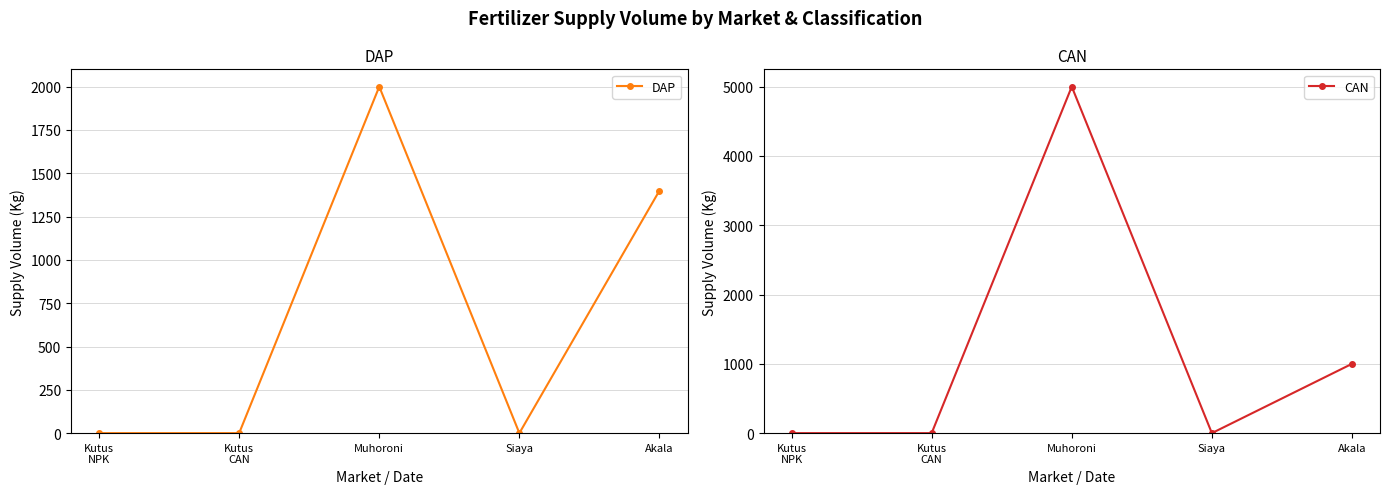

Which series has the largest total across all categories?

CAN